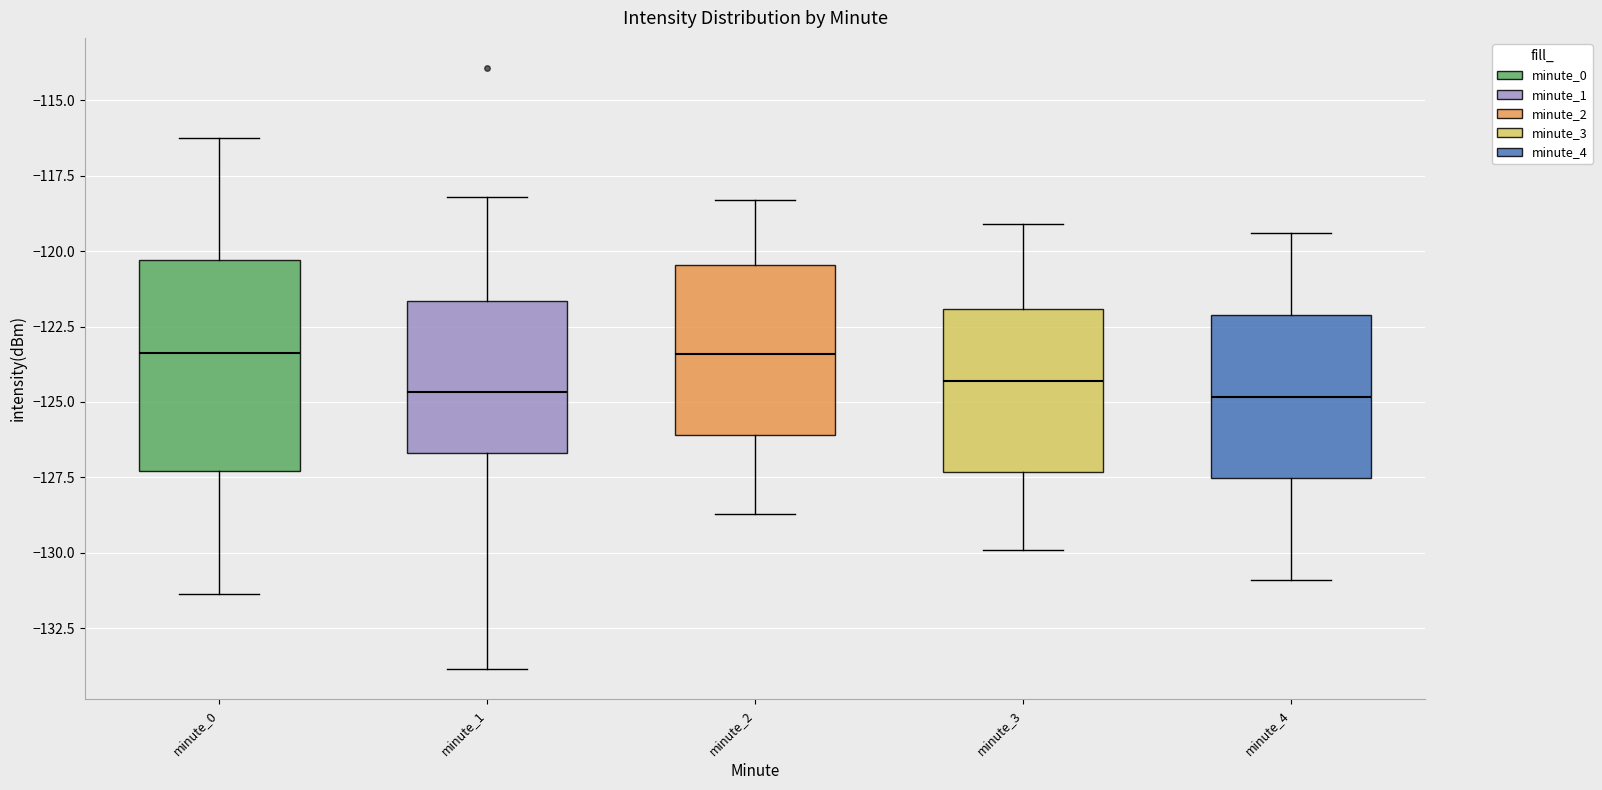

Where is the upper edge of the box for minute_1 on the y-axis? The values are not printed on the chart, so give them approximately, as read against the axis.

-121.5